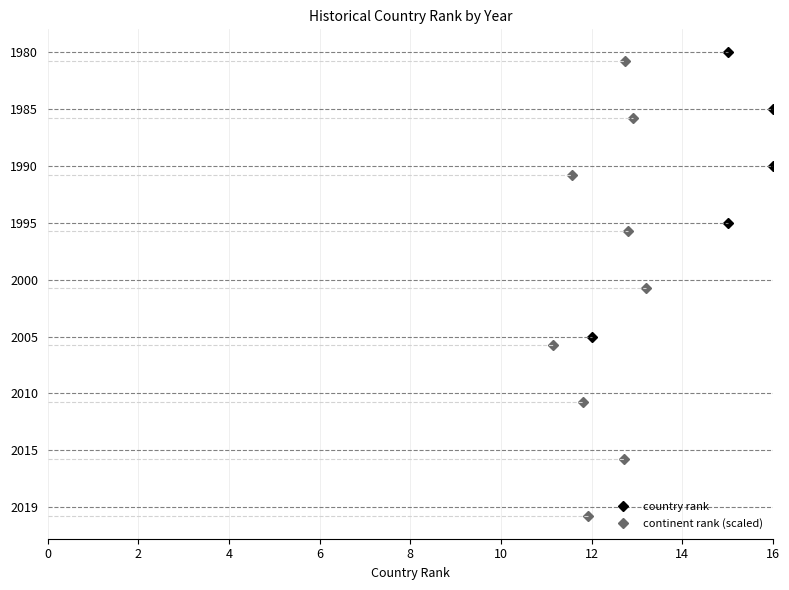

What is the difference between the second highest and second lowest values in the country rank series?

6.0